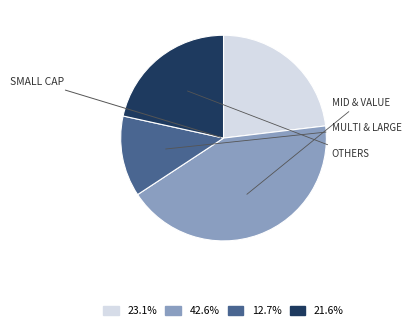

How many slices are in this pie chart?

4